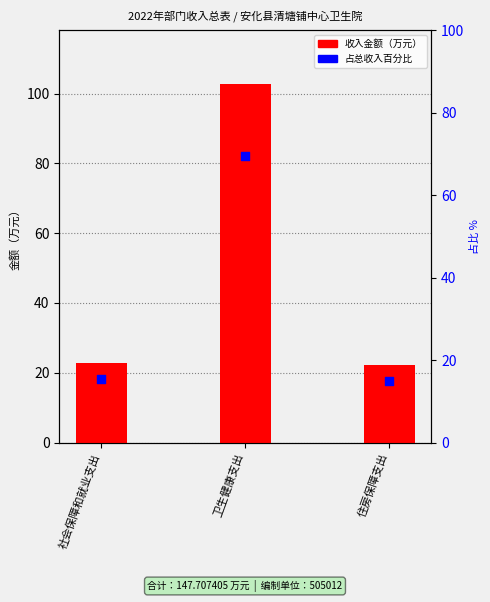

Is the value of 公共财政预算拨款（万元） at 卫生健康支出 greater than the value of 占总收入百分比 at 社会保障和就业支出?

Yes